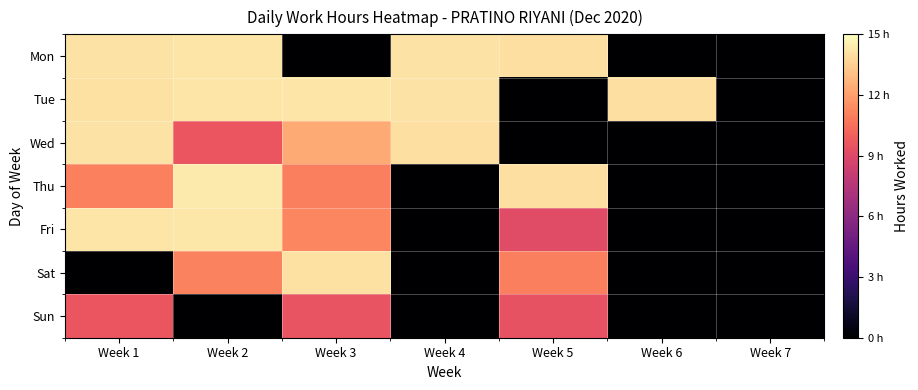

Which series has the largest range (max minus min)?

Thu